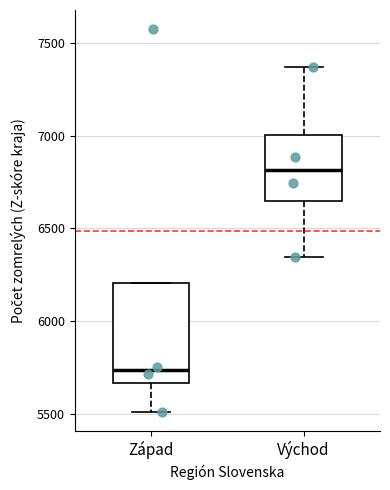

Reading left to right, read every box against the y-axis: the position of its median line, the range the box covers, and the ends of its whiskers. The values are not printed on the chart, so give them approximately, as read against the axis.

Západ: median 5750, box 5650 to 6200, whiskers 5500 to 6200
Východ: median 6800, box 6650 to 7000, whiskers 6350 to 7350